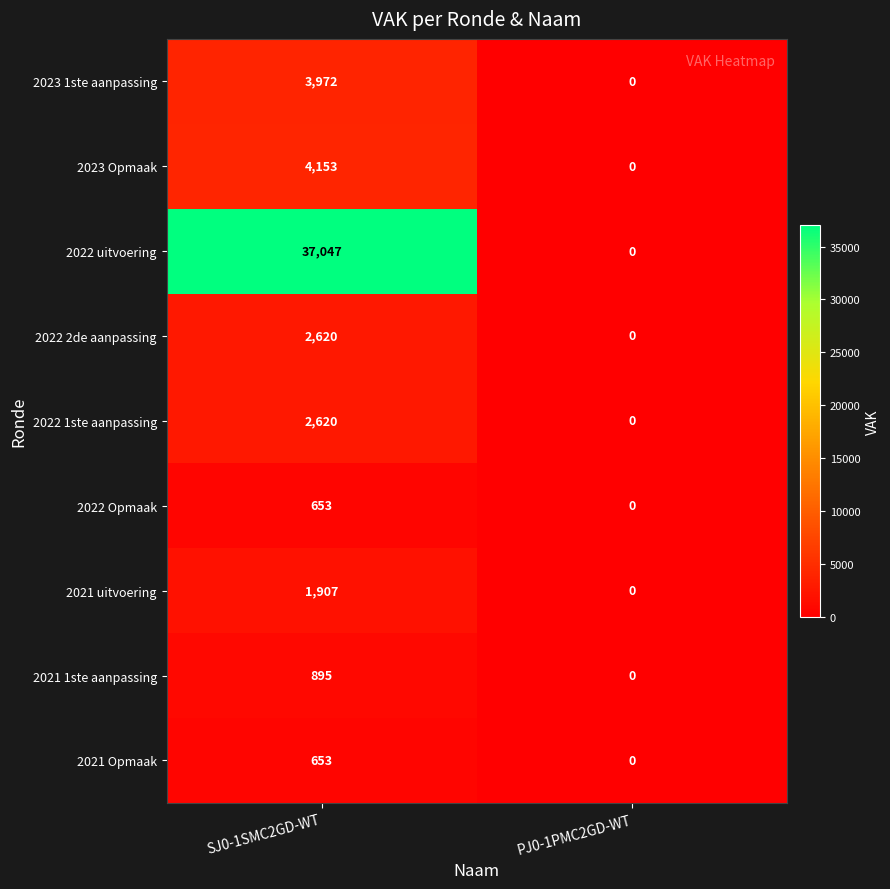

Reading right to left, list all the values displayed in this chart.

2023 1ste aanpassing: PJ0-1PMC2GD-WT=0	SJ0-1SMC2GD-WT=3972
2023 Opmaak: PJ0-1PMC2GD-WT=0	SJ0-1SMC2GD-WT=4153
2022 uitvoering: PJ0-1PMC2GD-WT=0	SJ0-1SMC2GD-WT=37047
2022 2de aanpassing: PJ0-1PMC2GD-WT=0	SJ0-1SMC2GD-WT=2620
2022 1ste aanpassing: PJ0-1PMC2GD-WT=0	SJ0-1SMC2GD-WT=2620
2022 Opmaak: PJ0-1PMC2GD-WT=0	SJ0-1SMC2GD-WT=653
2021 uitvoering: PJ0-1PMC2GD-WT=0	SJ0-1SMC2GD-WT=1907
2021 1ste aanpassing: PJ0-1PMC2GD-WT=0	SJ0-1SMC2GD-WT=895
2021 Opmaak: PJ0-1PMC2GD-WT=0	SJ0-1SMC2GD-WT=653